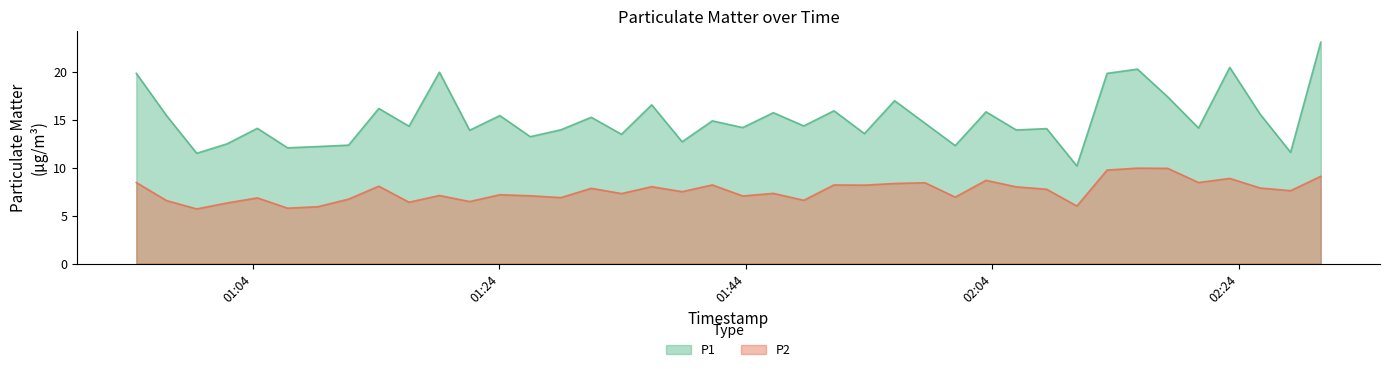

What is the difference between the maximum and second lowest values in the P2 series?

4.2